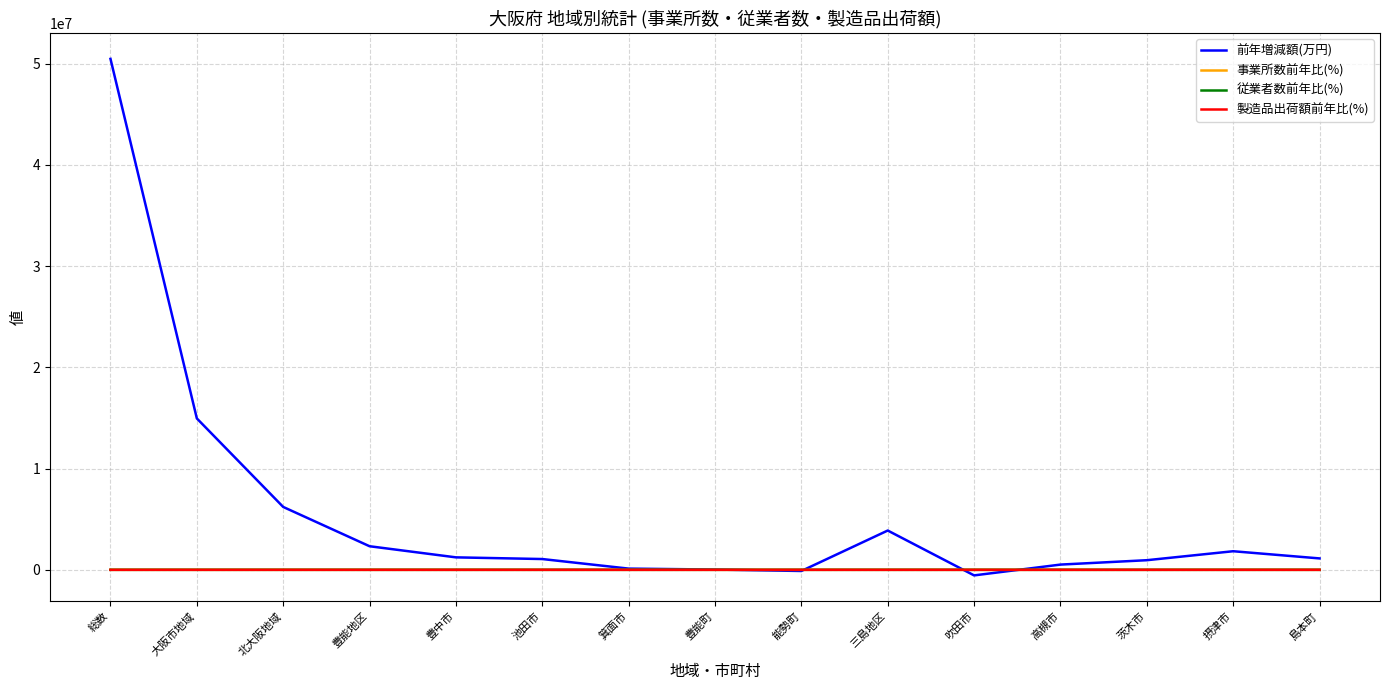

Between 総数 and 豊能町, which series saw the biggest shift?

前年増減額(万円)